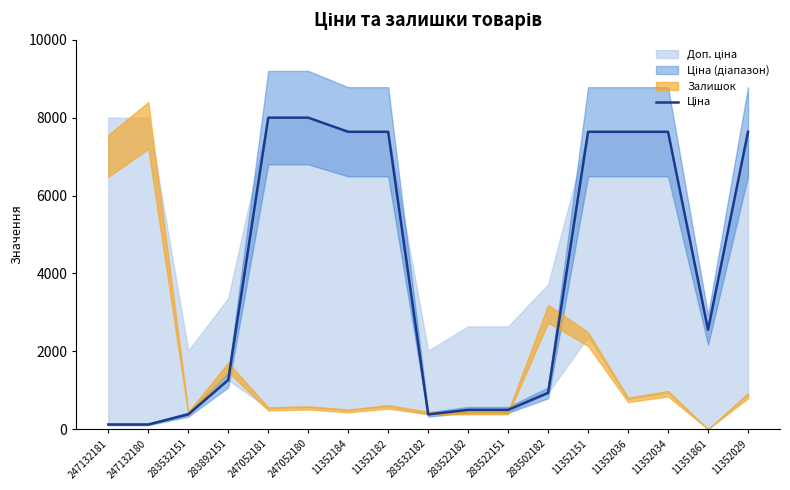

How many interior local valleys (lower than both neighbors) does the data have?

2